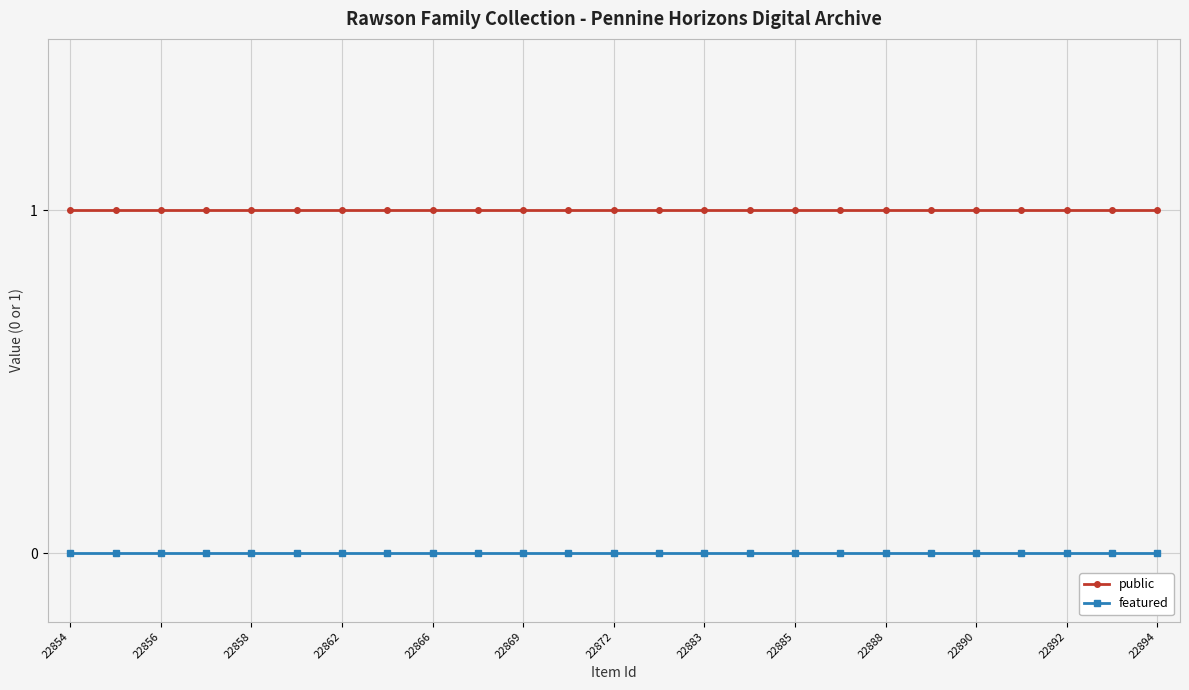

What is the value of the public point at the 3rd from the left?

1